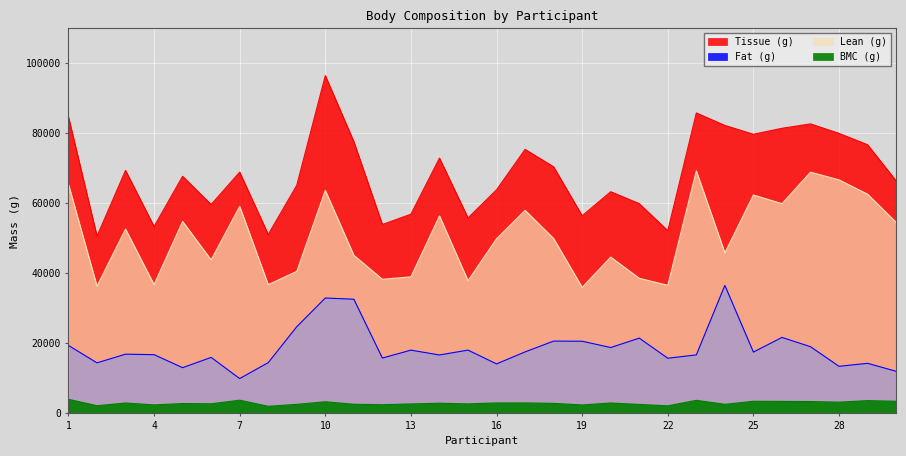

Where is the first local minimum for BMC (g)?

2